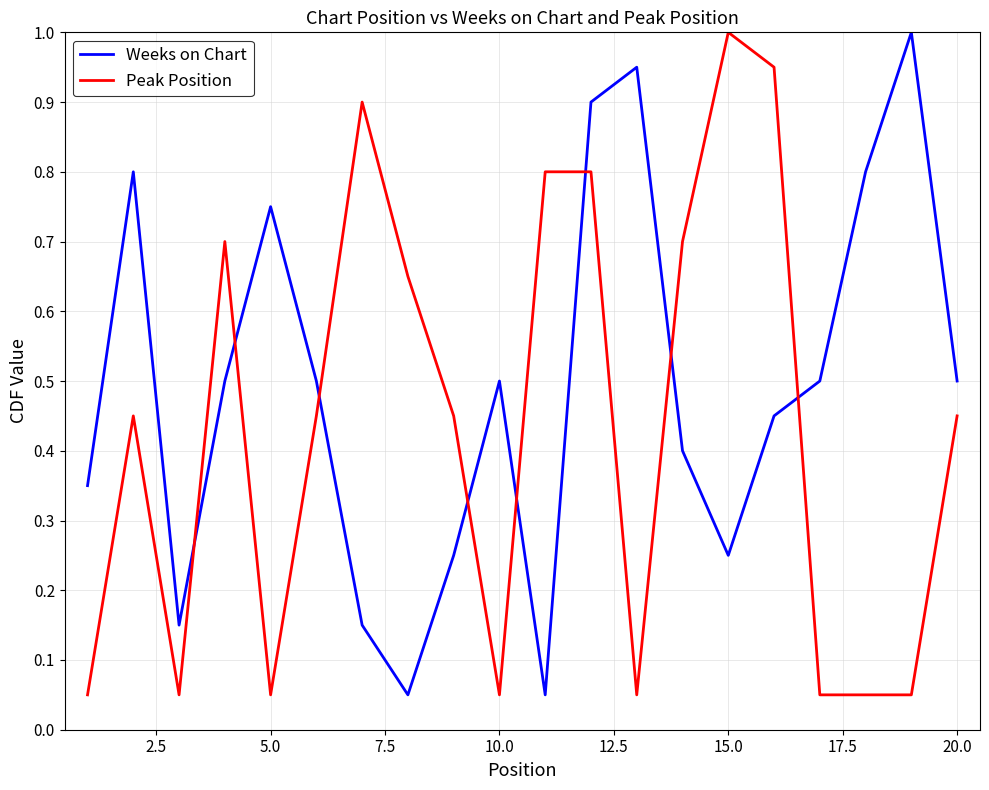

True or false: Peak Position has more than 2 points higher than both neighbors.

True